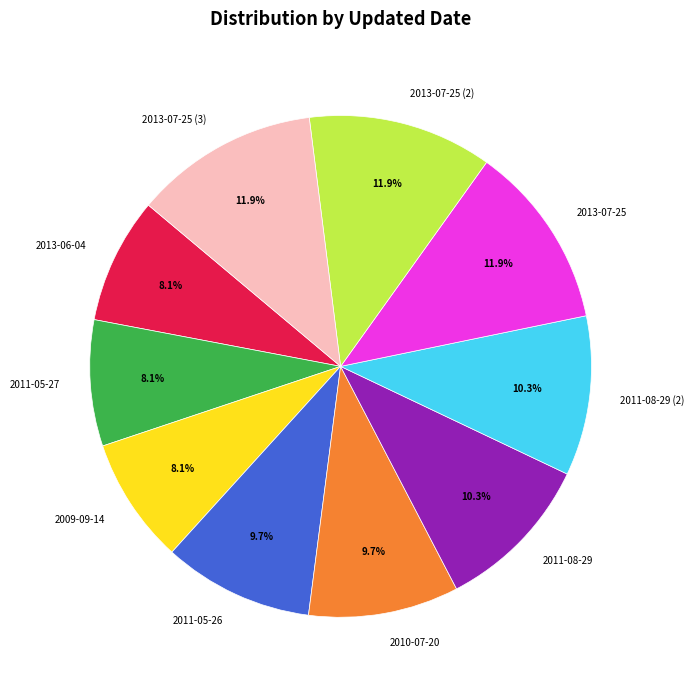

What percentage is the 2011-08-29 slice, to the nearest percent?

10%